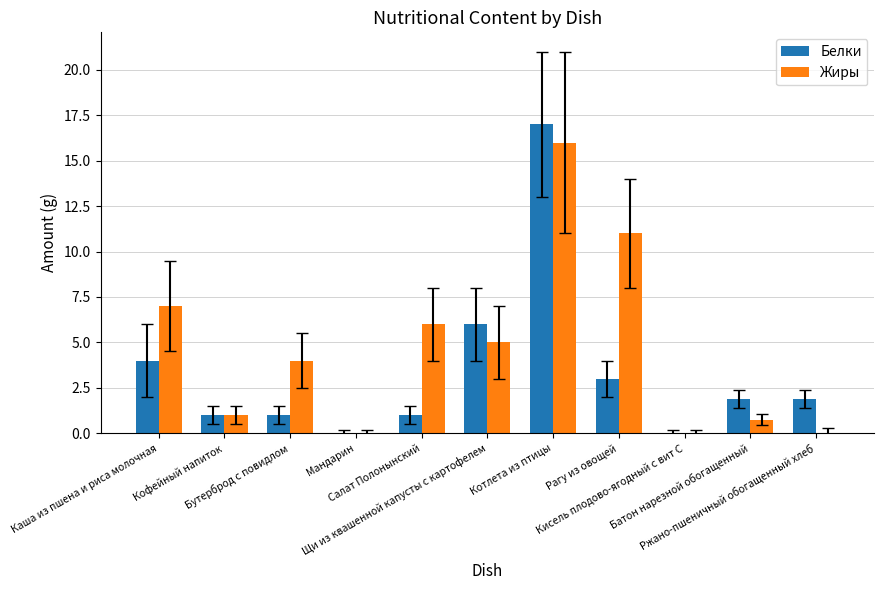

The Жиры series shows 7.0 at Каша из пшена и риса молочная. True or false?

True